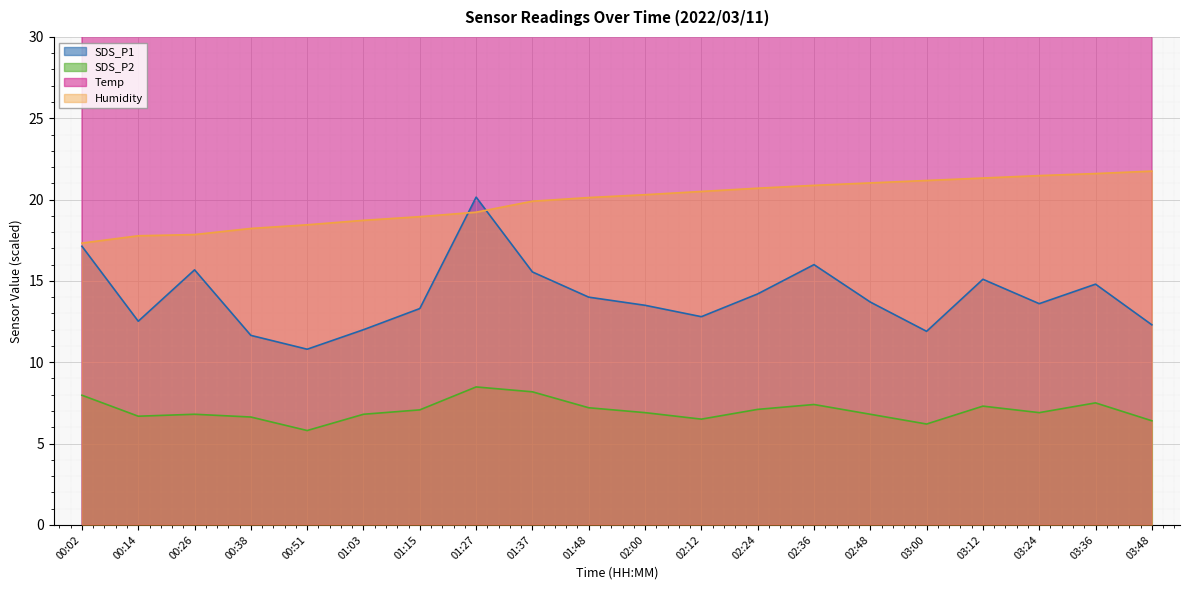

What is the difference between the SDS_P1 values at 03:48 and 01:48?

1.7